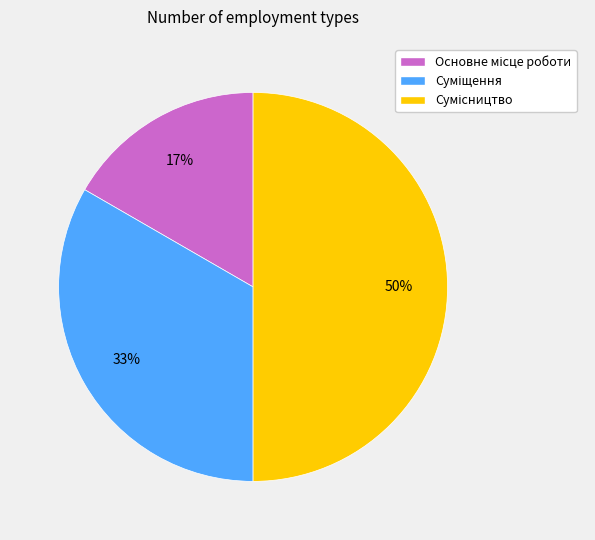

To the nearest percent, what is the difference between the largest and smallest slice percentages?

33%